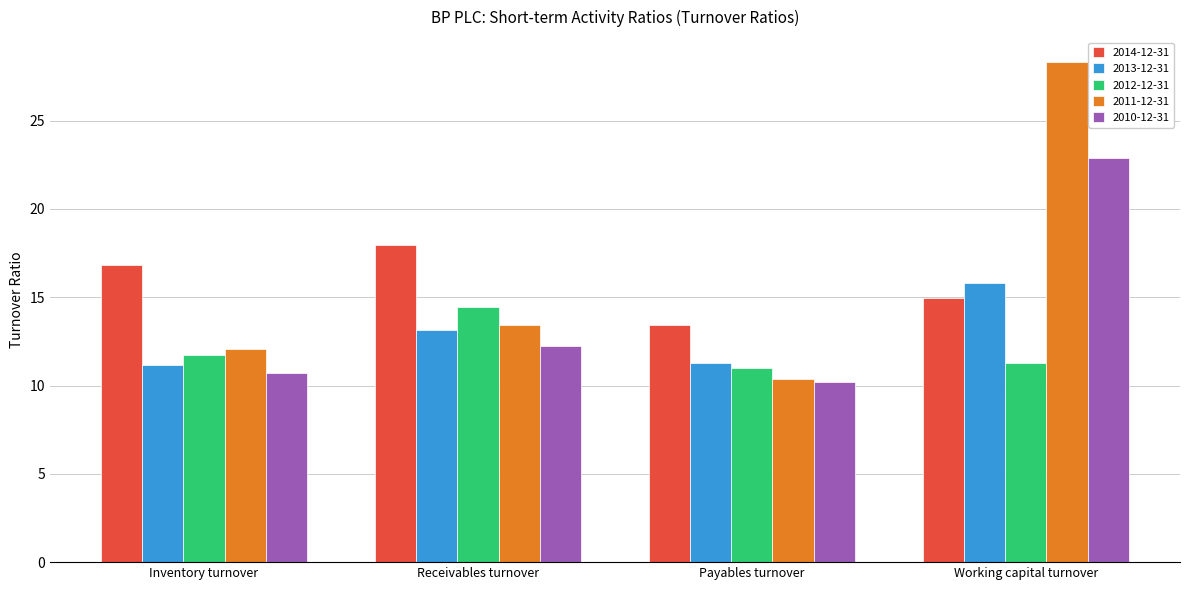

What are all the series names shown in the legend?

2014-12-31, 2013-12-31, 2012-12-31, 2011-12-31, 2010-12-31